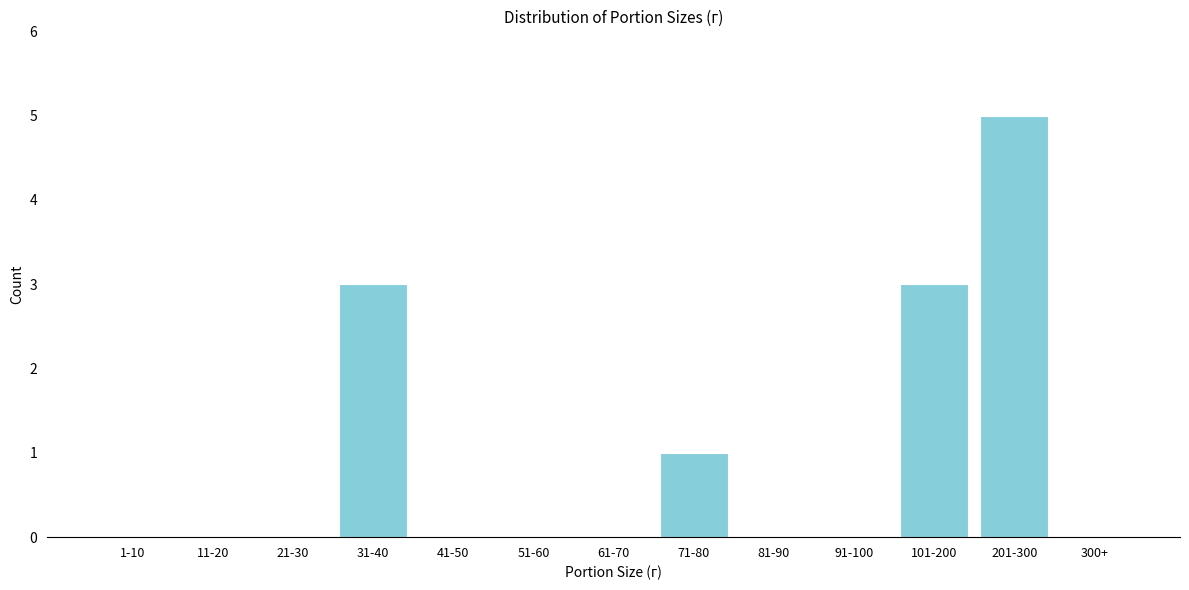

Which has a higher value, 300+ or 31-40?

31-40